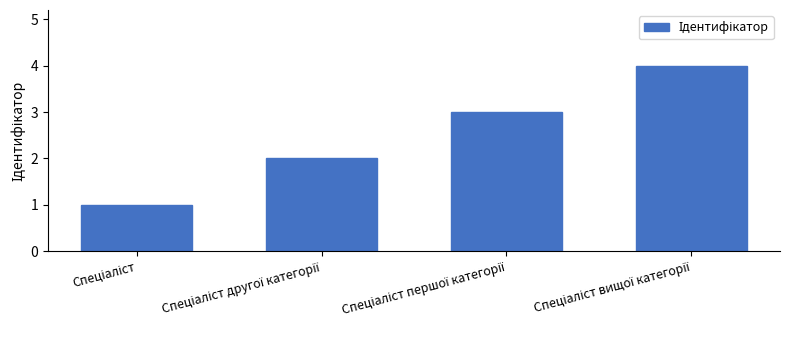

What is the minimum value shown in the chart?

1